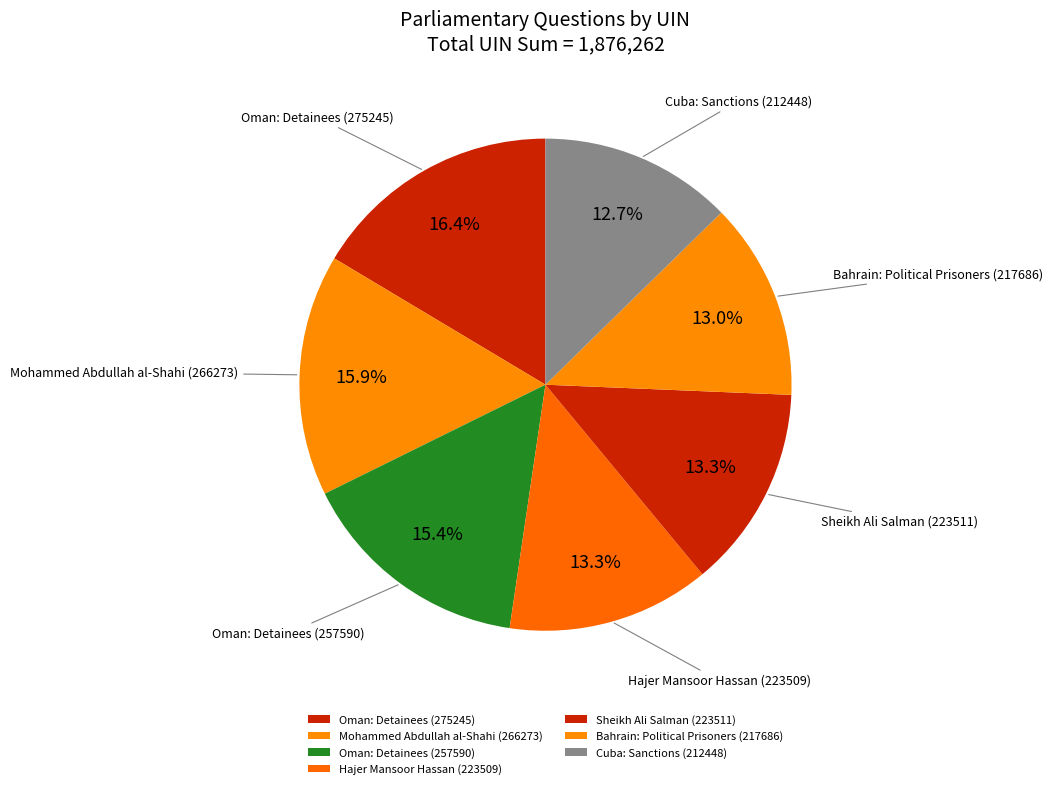

Combined, what portion of the pie is Bahrain: Political Prisoners (217686) and Mohammed Abdullah al-Shahi (266273)?

28.9%